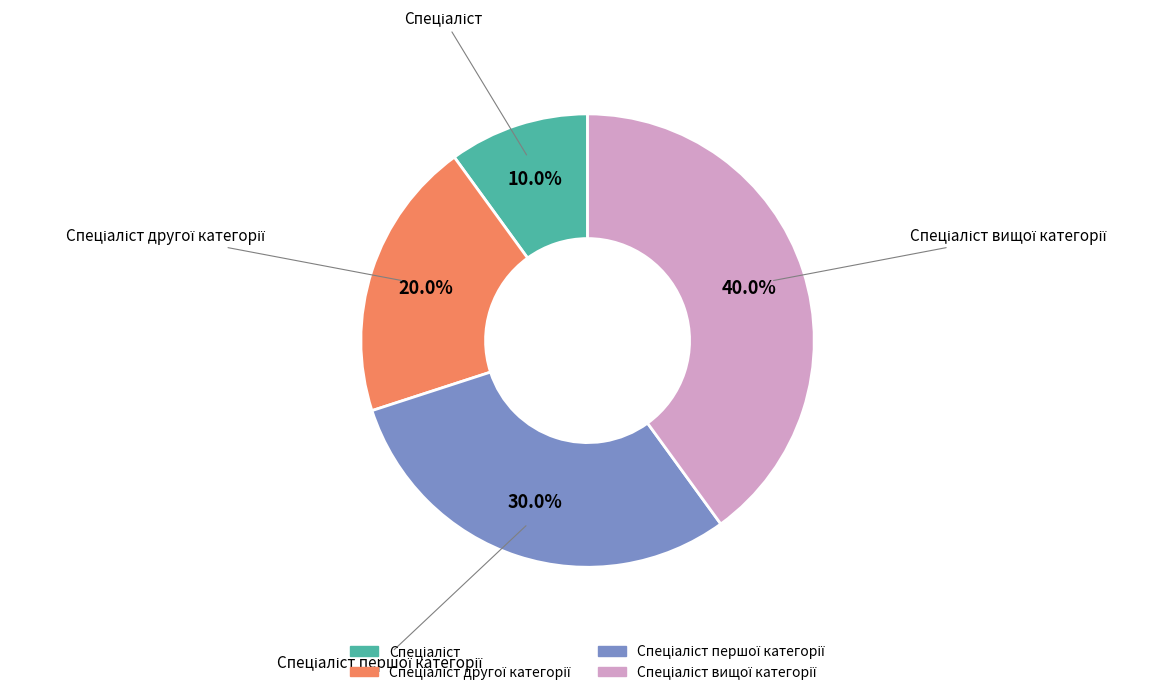

Is there any slice that represents more than half of the pie?

No